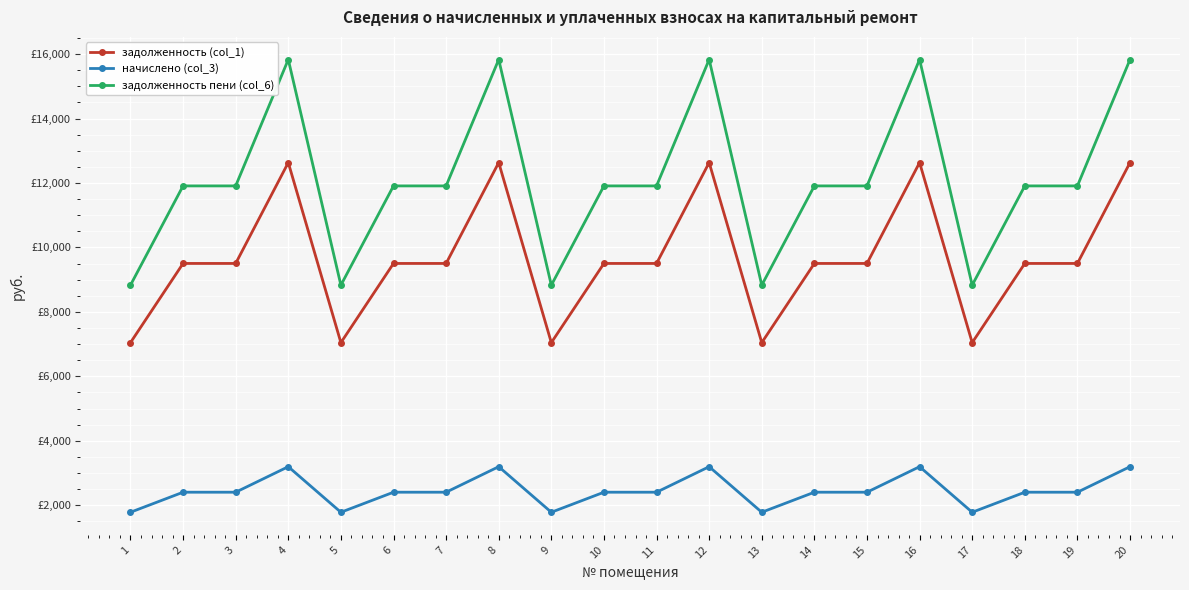

How many interior local peaks does the начислено (col_3) series have?

4